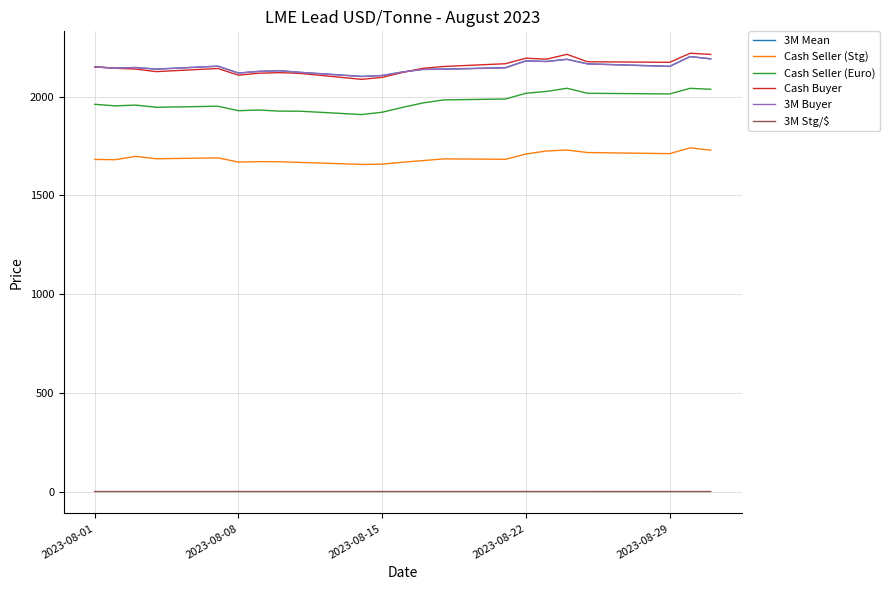

What is the difference between the maximum and second lowest values in the Cash Seller (Stg) series?

82.5